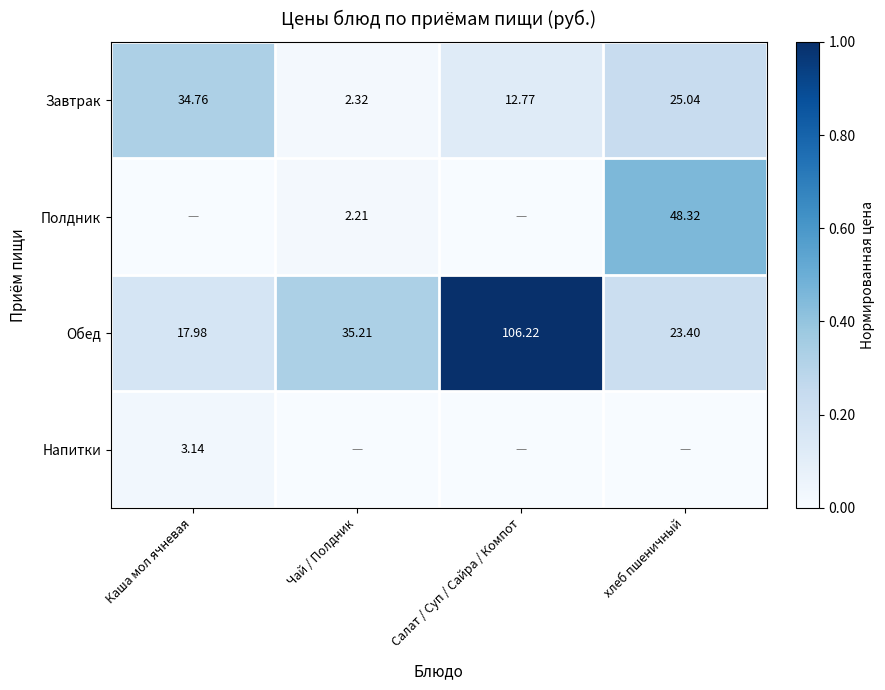

Where is Завтрак nearest to the value 18?

Салат / Суп / Сайра / Компот